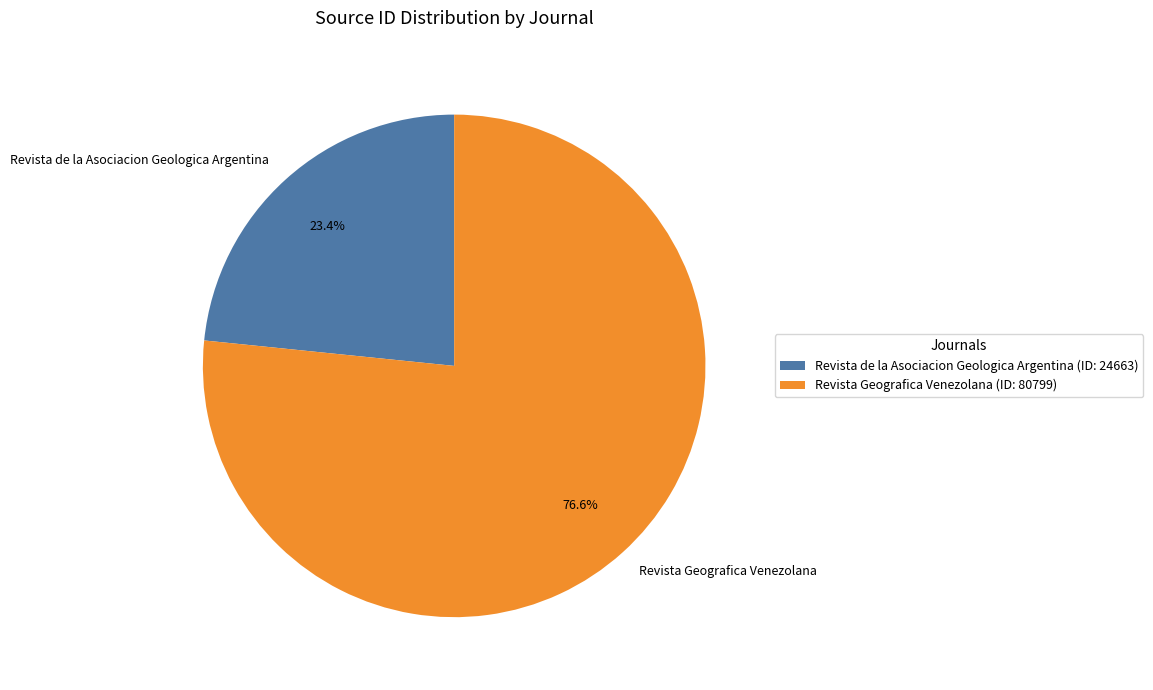

Between Revista de la Asociacion Geologica Argentina and Revista Geografica Venezolana, which is larger?

Revista Geografica Venezolana